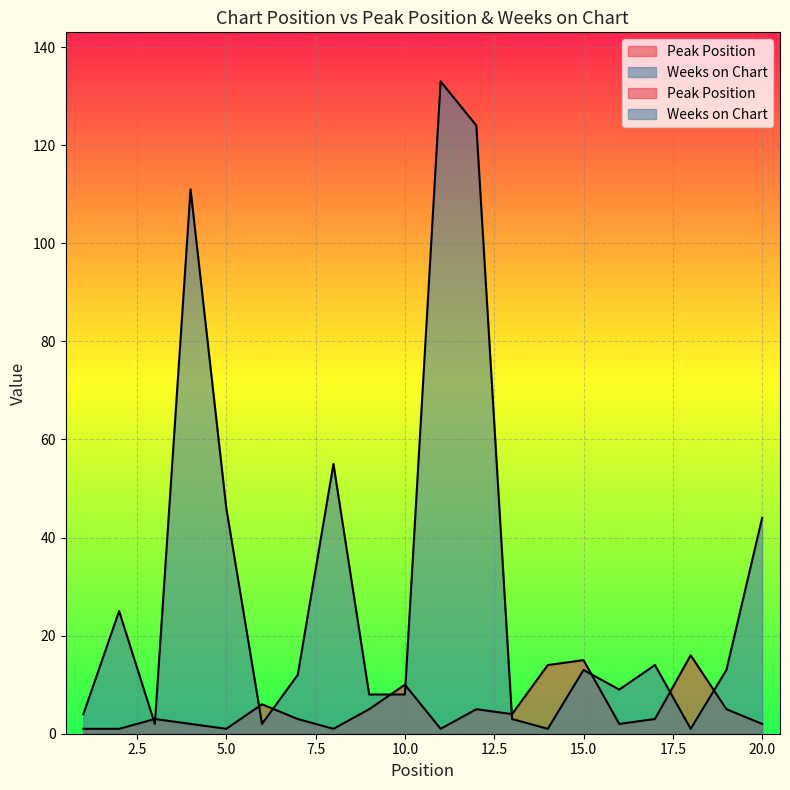

Reading left to right, list all the values displayed in this chart.

Peak Position: 1=1	2=1	3=3	4=2	5=1	6=6	7=3	8=1	9=5	10=10	11=1	12=5	13=4	14=14	15=15	16=2	17=3	18=16	19=5	20=2
Weeks on Chart: 1=4	2=25	3=2	4=111	5=46	6=2	7=12	8=55	9=8	10=8	11=133	12=124	13=3	14=1	15=13	16=9	17=14	18=1	19=13	20=44